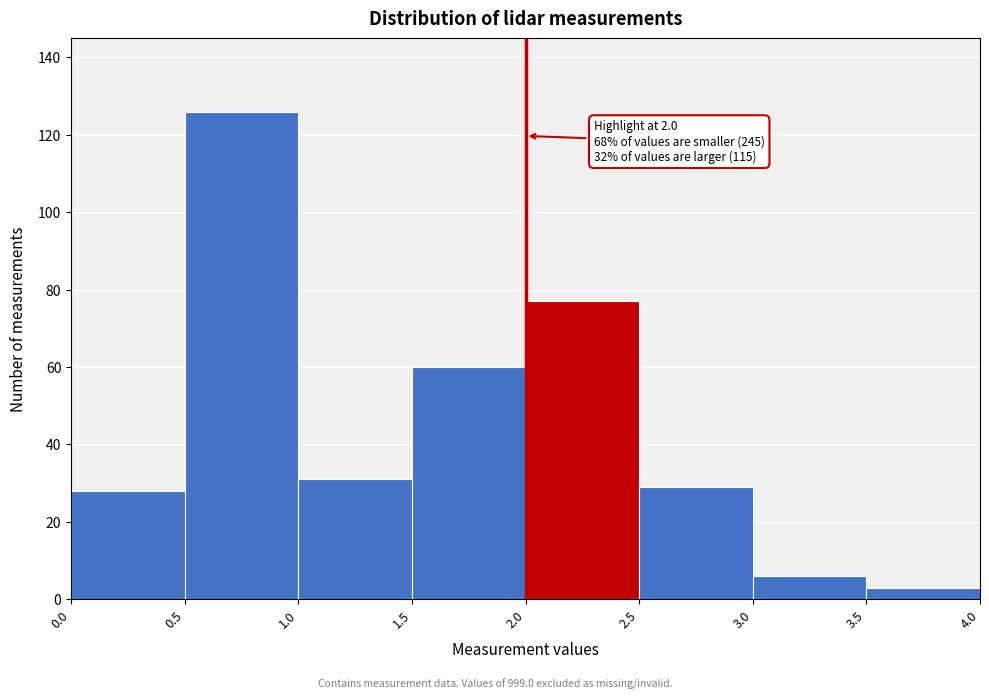

Over which range of the x-axis is the bar tallest?

0.5 to 1.0